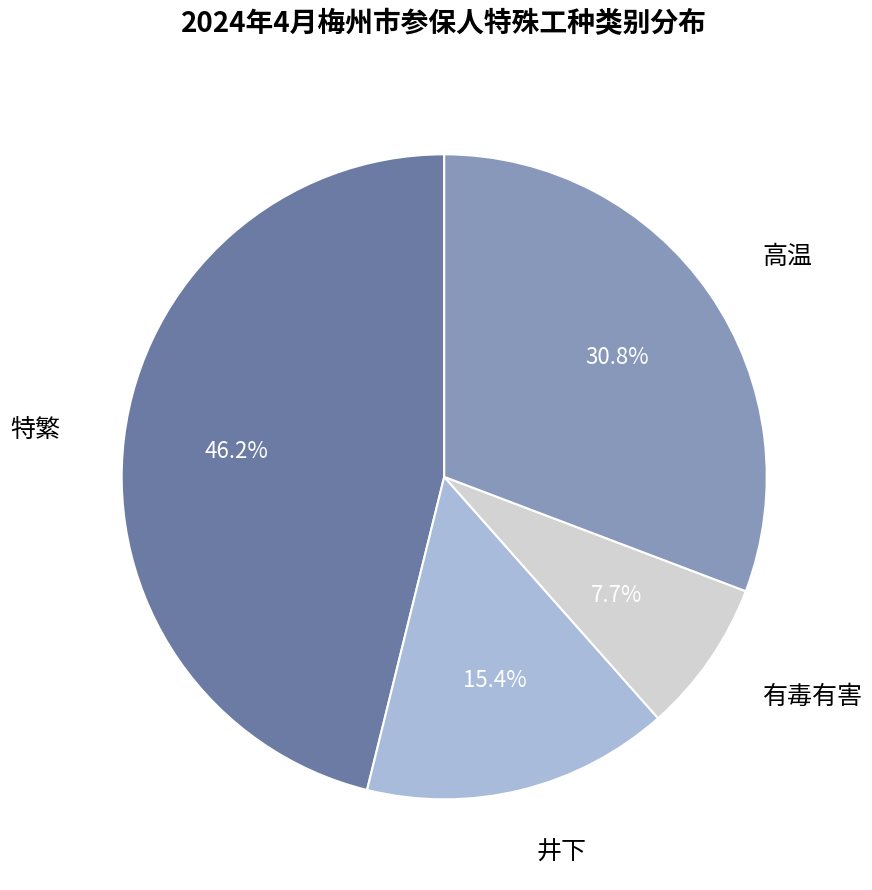

Do 井下 and 特繁 together represent more than half of the pie?

Yes